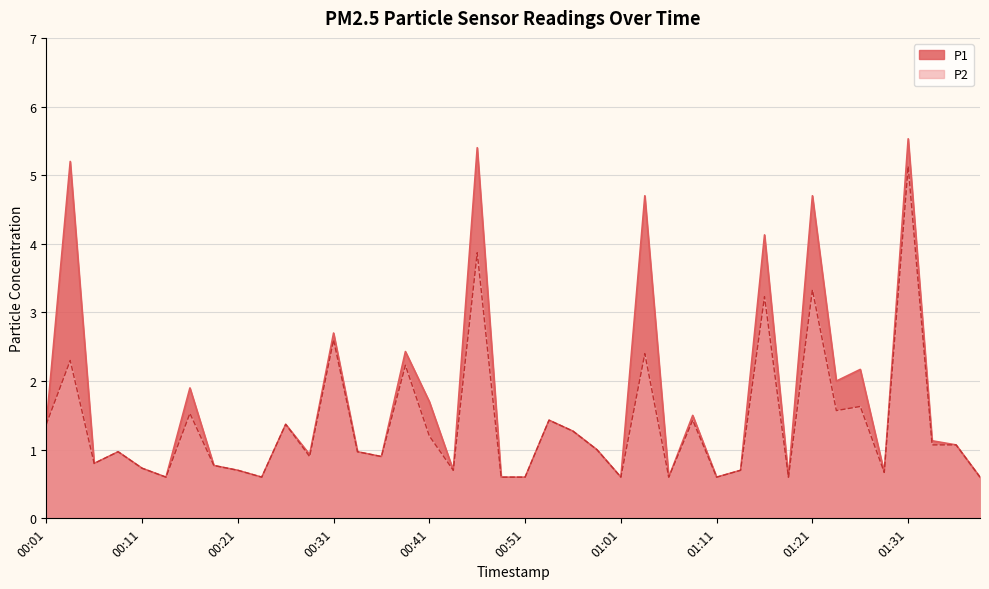

How many categories are shown in the chart?

40